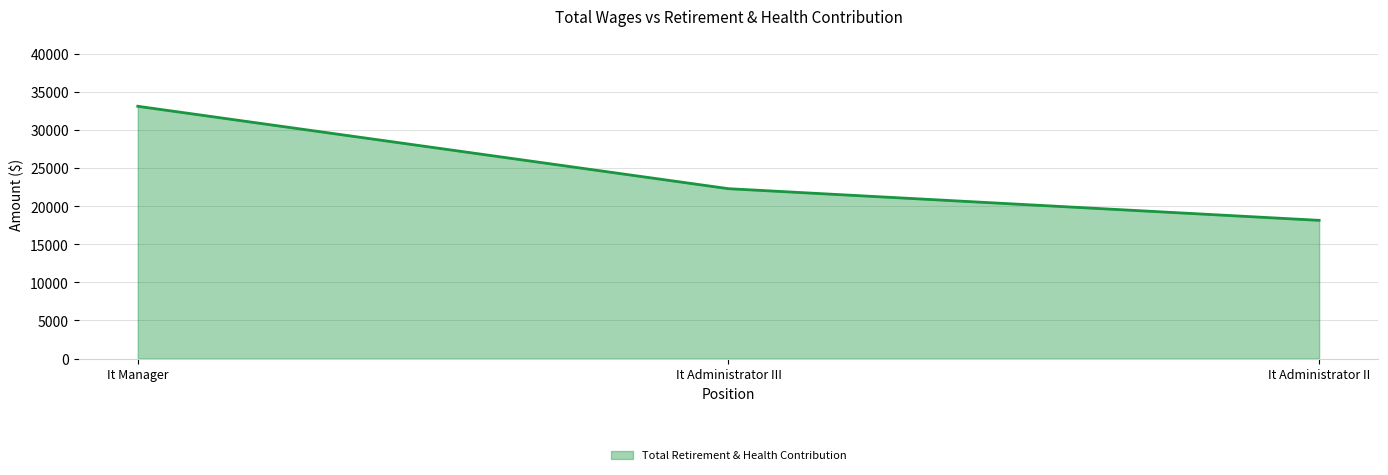

List the labels in order of value, largest first.

It Manager, It Administrator III, It Administrator II